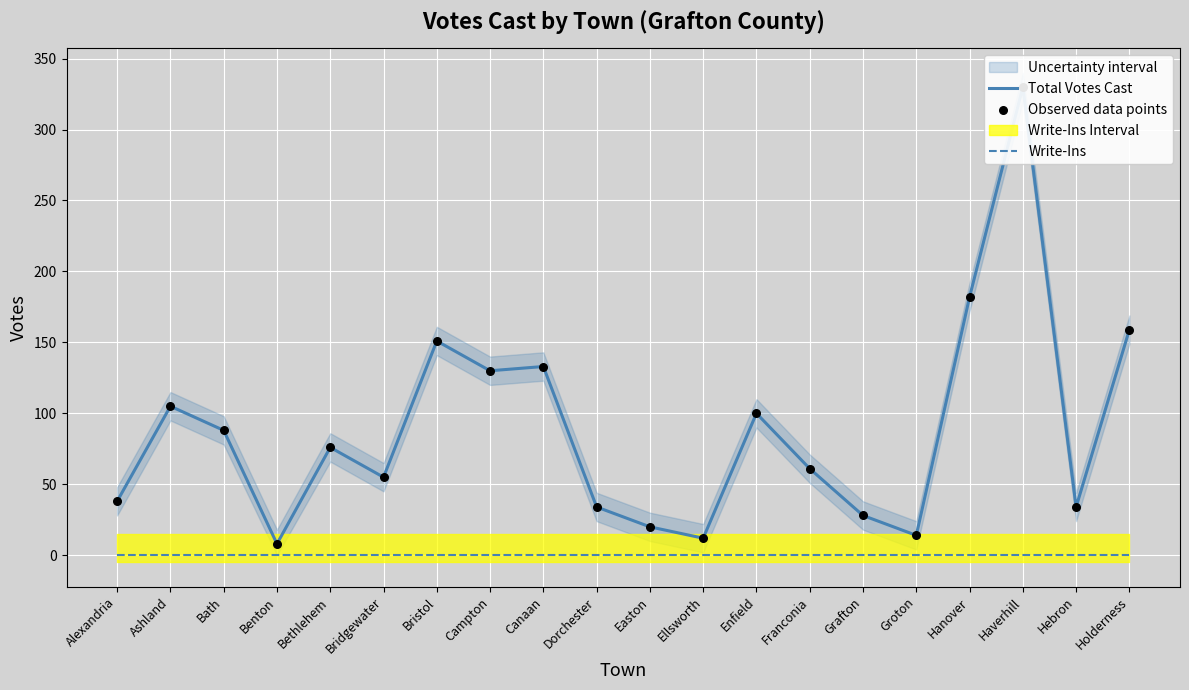

Which series reaches the maximum Y coordinate?

Total Votes Cast